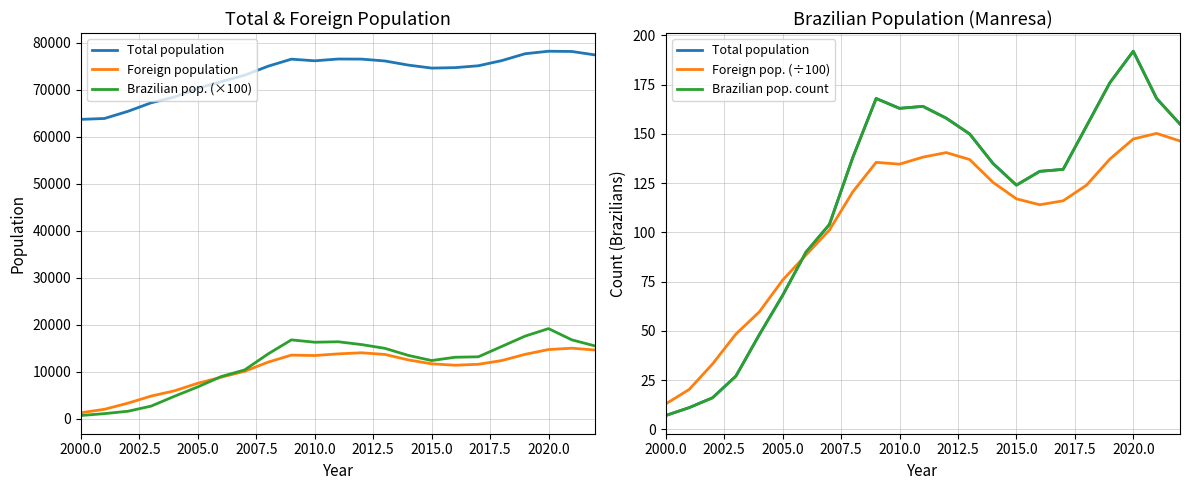

True or false: Foreign population and Total population intersect in this chart.

False